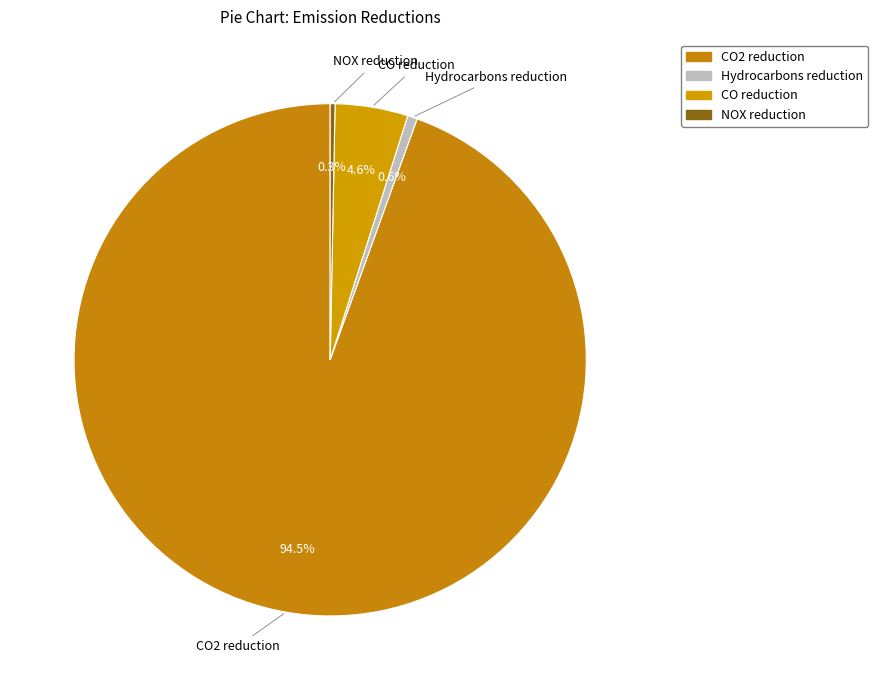

Between CO2 reduction and NOX reduction, which is larger?

CO2 reduction